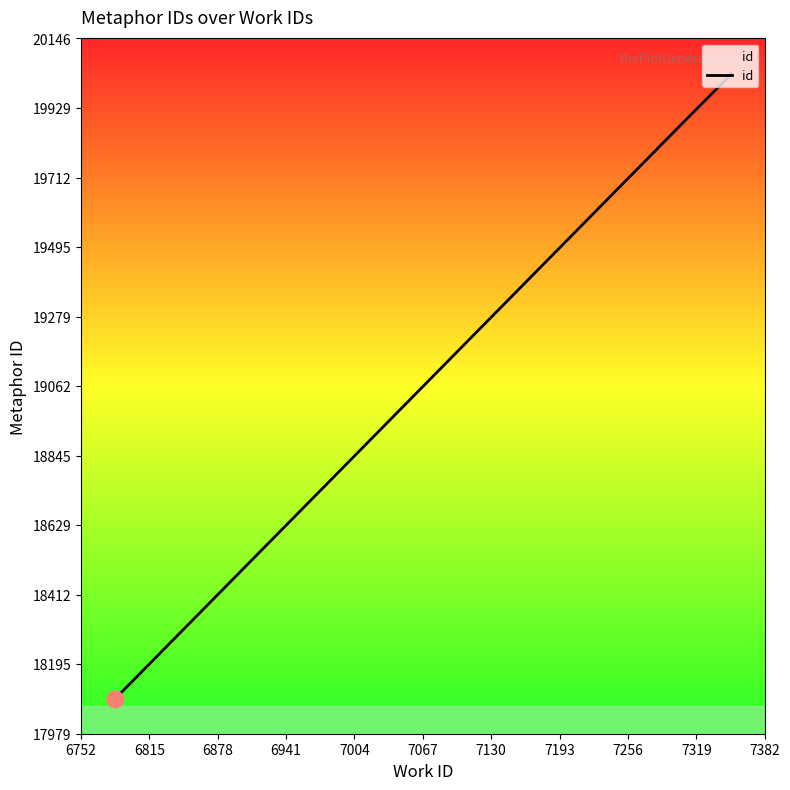

Is this an area chart (filled region under the line)?

No